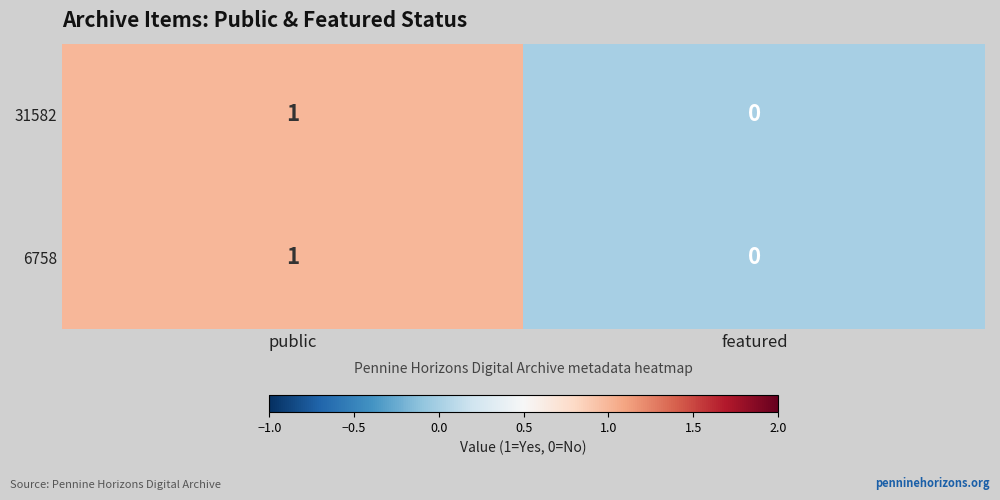

Which label corresponds to the largest value in the chart?

public